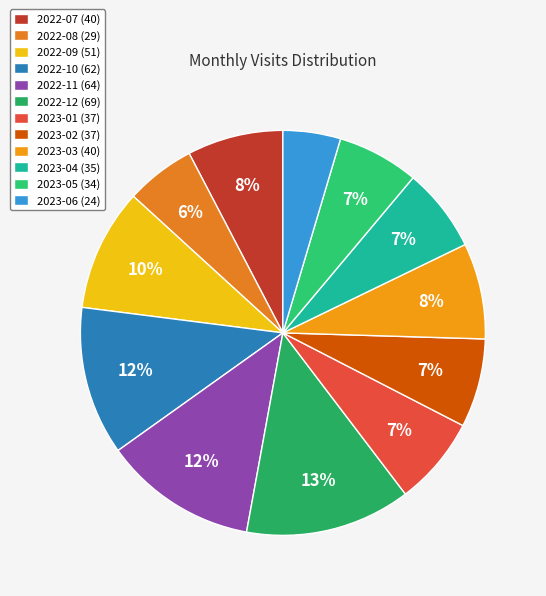

How many slices are in this pie chart?

12